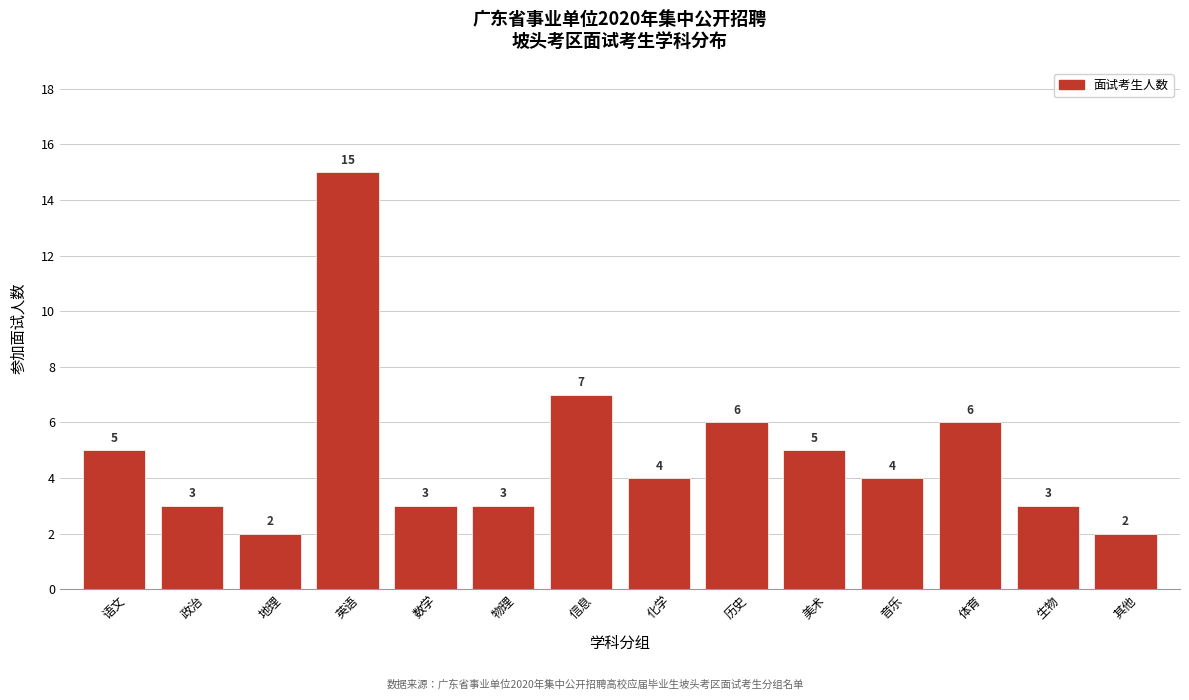

Reading left to right, extract all data points from this chart.

语文=5	政治=3	地理=2	英语=15	数学=3	物理=3	信息=7	化学=4	历史=6	美术=5	音乐=4	体育=6	生物=3	其他=2